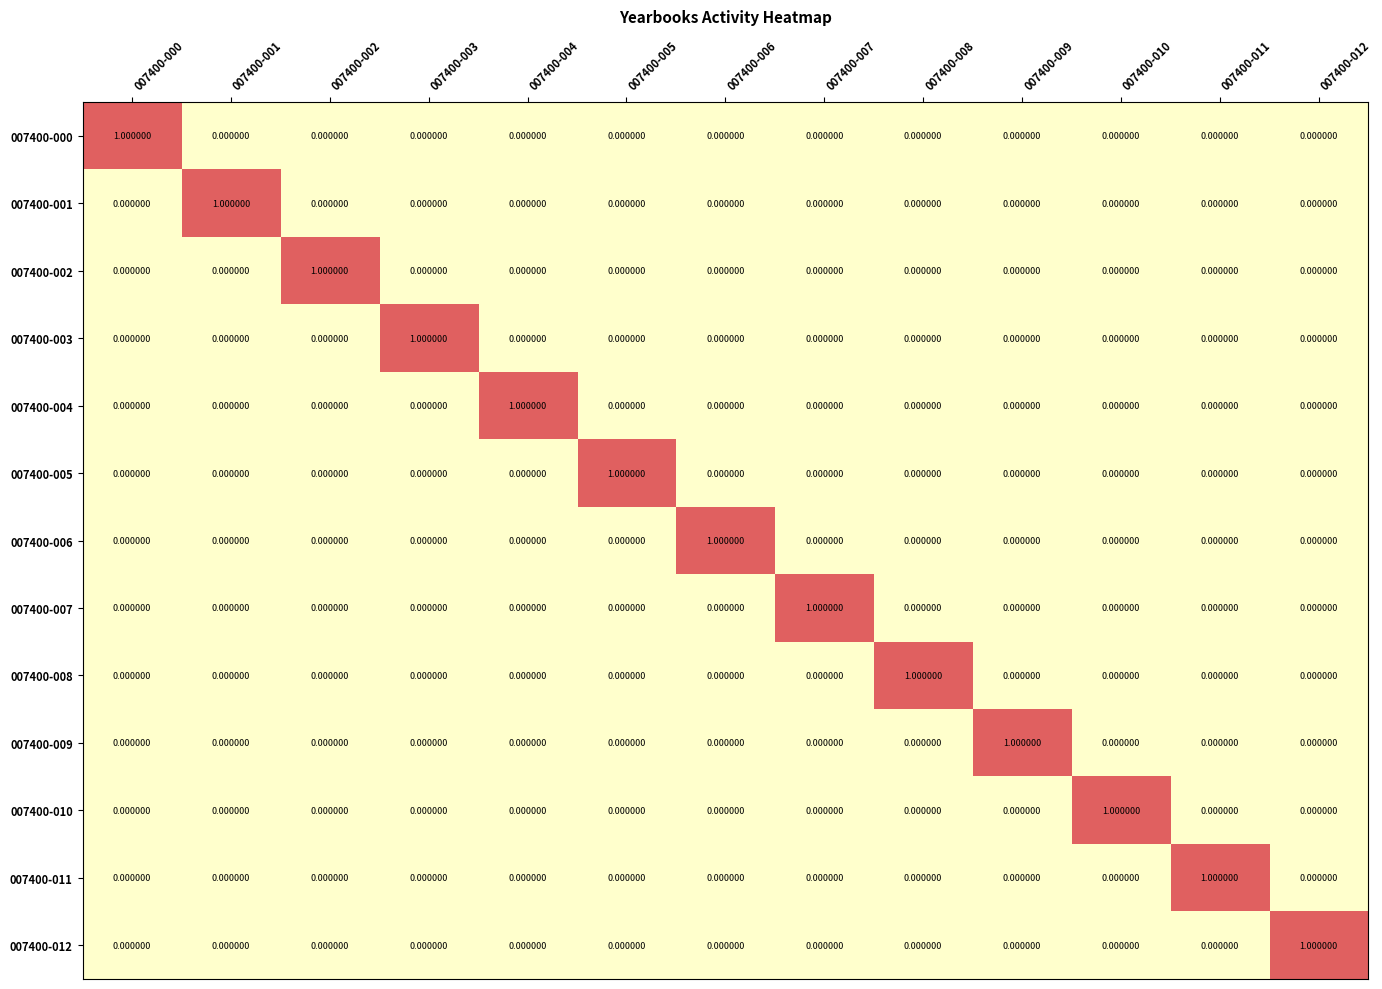

List the series in order of their peak value, highest first.

007400-000, 007400-001, 007400-002, 007400-003, 007400-004, 007400-005, 007400-006, 007400-007, 007400-008, 007400-009, 007400-010, 007400-011, 007400-012